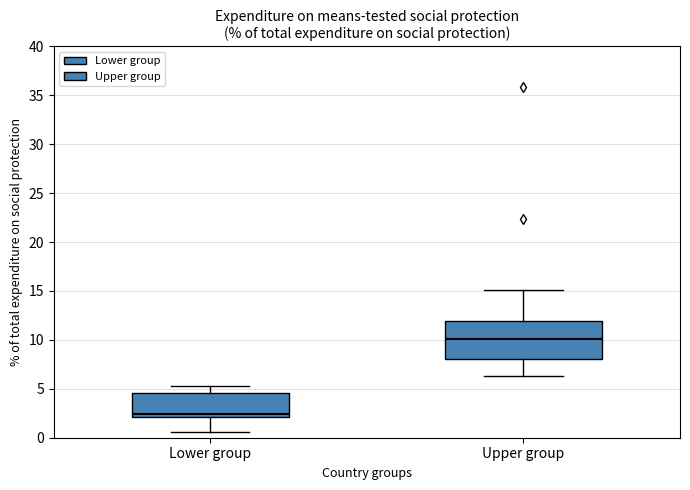

Reading left to right, read every box against the y-axis: the position of its median line, the range the box covers, and the ends of its whiskers. The values are not printed on the chart, so give them approximately, as read against the axis.

Lower group: median 2.5, box 2.0 to 4.5, whiskers 0.5 to 5.5
Upper group: median 10.0, box 8.0 to 12.0, whiskers 6.5 to 15.0